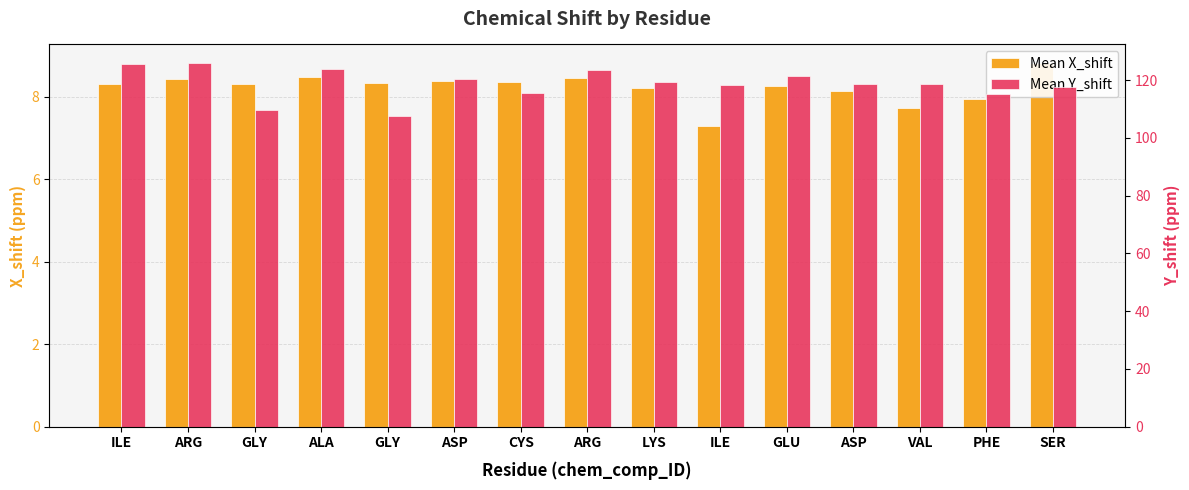

The value of Mean X_shift at ARG is 3.0. True or false?

False